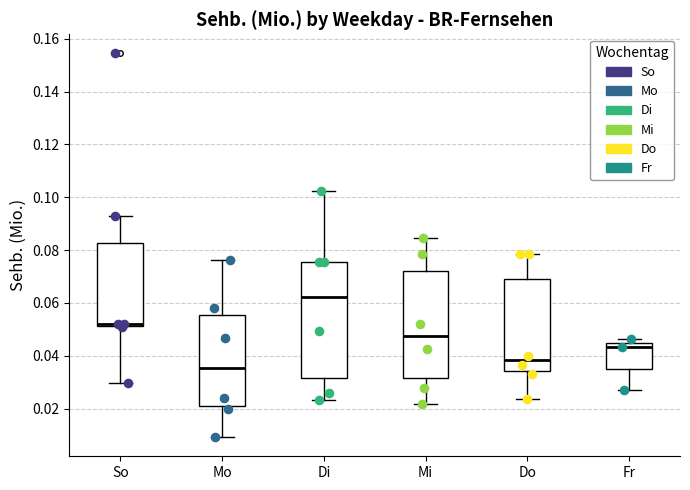

Reading left to right, transcribe this box plot: for each box, give where its median line is, the range the box spans, and where its two whiskers end, as read against the y-axis. The values are not printed on the chart, so give them approximately, as read against the axis.

So: median 0.052 (just above the box's lower edge), box 0.052 to 0.082, whiskers 0.030 to 0.092
Mo: median 0.036, box 0.020 to 0.056, whiskers 0.010 to 0.076
Di: median 0.062, box 0.032 to 0.076, whiskers 0.024 to 0.102
Mi: median 0.048, box 0.032 to 0.072, whiskers 0.022 to 0.084
Do: median 0.038, box 0.034 to 0.070, whiskers 0.024 to 0.078
Fr: median 0.044 (just below the box's upper edge), box 0.036 to 0.044, whiskers 0.026 to 0.046